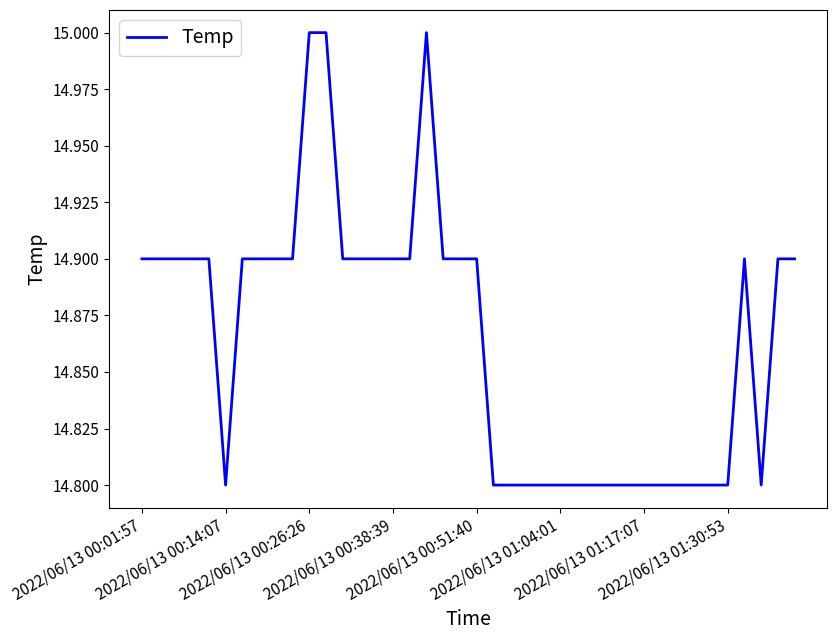

What is the difference between the maximum and second lowest values?

0.2